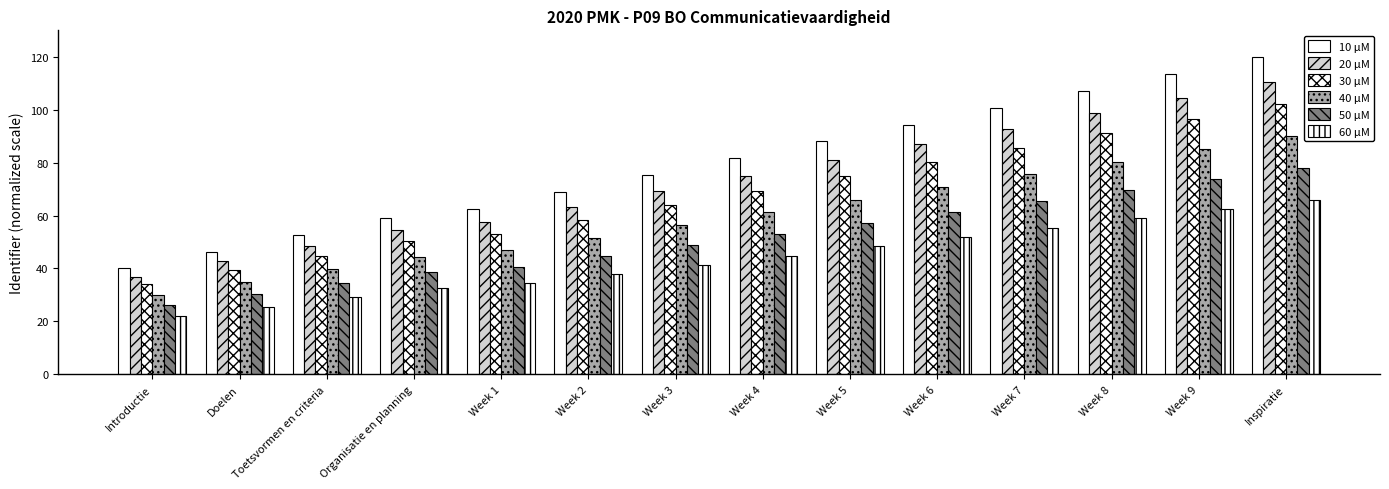

How many categories are shown in the chart?

14